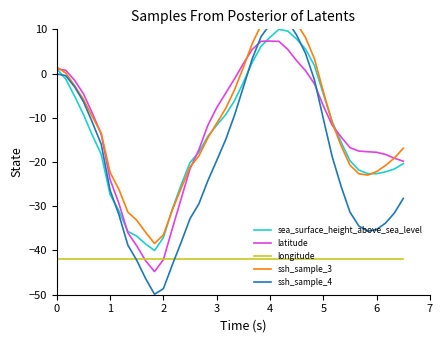

What is the highest value of the latitude series?

7.3